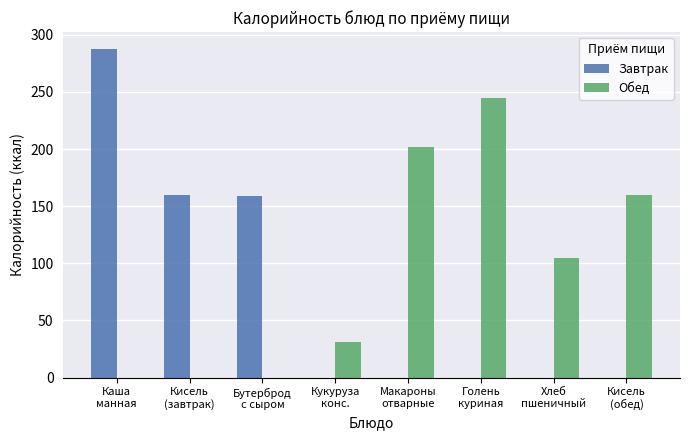

What is the greatest value displayed?

288